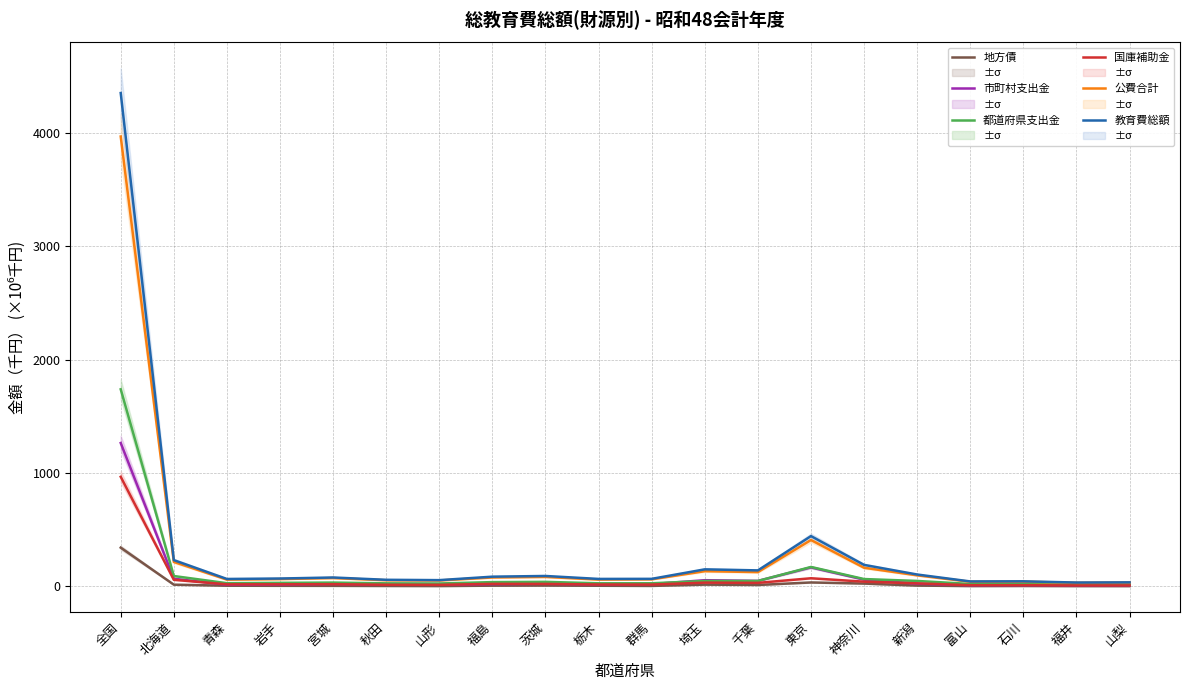

How many interior local peaks does the 公費合計 series have?

5